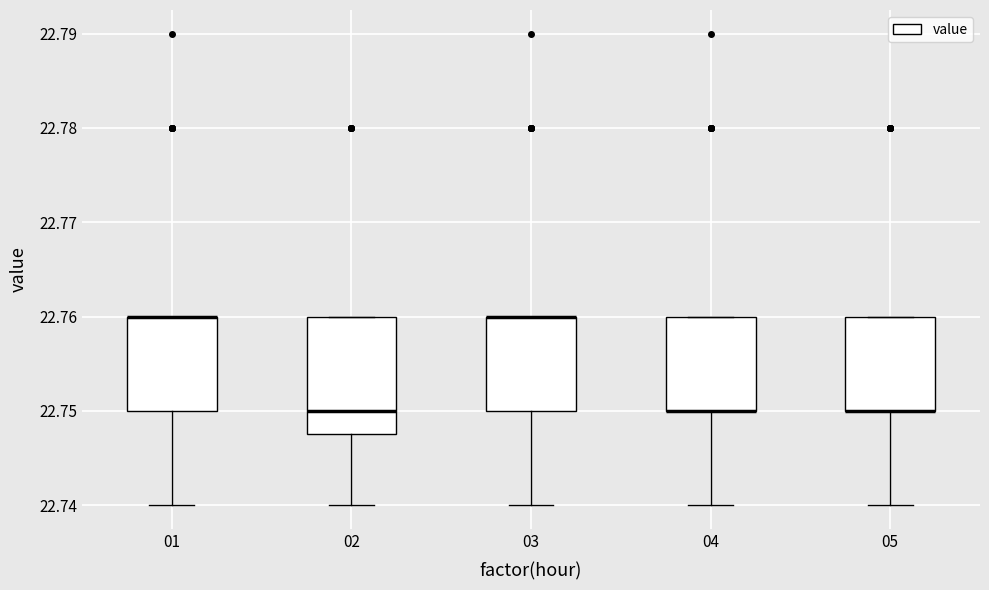

Reading left to right, transcribe this box plot: for each box, give where its median line is, the range the box spans, and where its two whiskers end, as read against the y-axis. The values are not printed on the chart, so give them approximately, as read against the axis.

01: median 22.760 (drawn on the box's upper edge), box 22.750 to 22.760, whiskers 22.740 to 22.760
02: median 22.750, box 22.748 to 22.760, whiskers 22.740 to 22.760
03: median 22.760 (drawn on the box's upper edge), box 22.750 to 22.760, whiskers 22.740 to 22.760
04: median 22.750 (drawn on the box's lower edge), box 22.750 to 22.760, whiskers 22.740 to 22.760
05: median 22.750 (drawn on the box's lower edge), box 22.750 to 22.760, whiskers 22.740 to 22.760